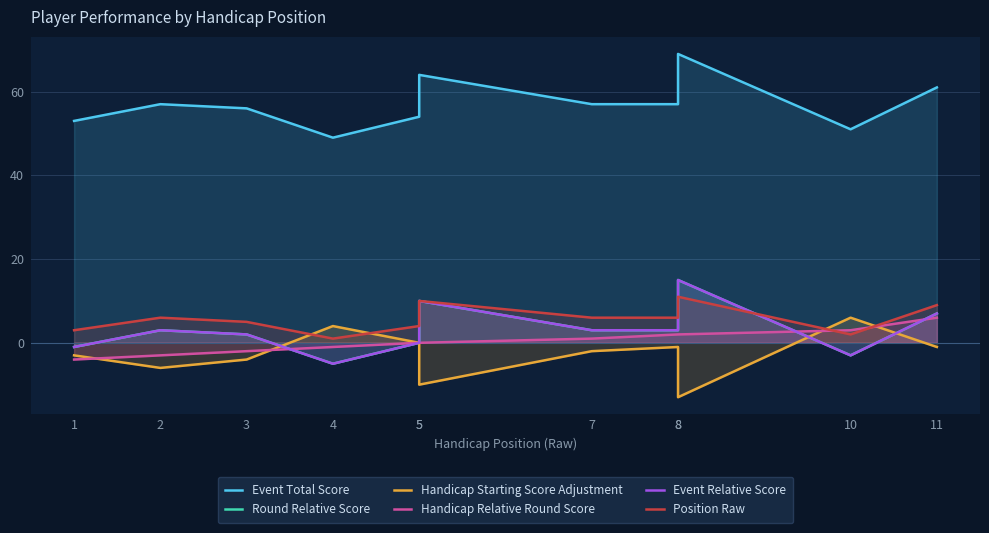

Between 4 and 1, which is larger?

1